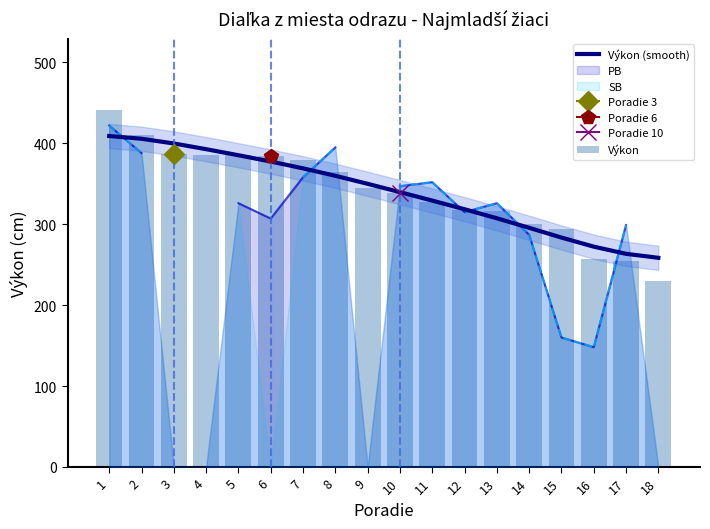

Which series has the largest range (max minus min)?

Výkon